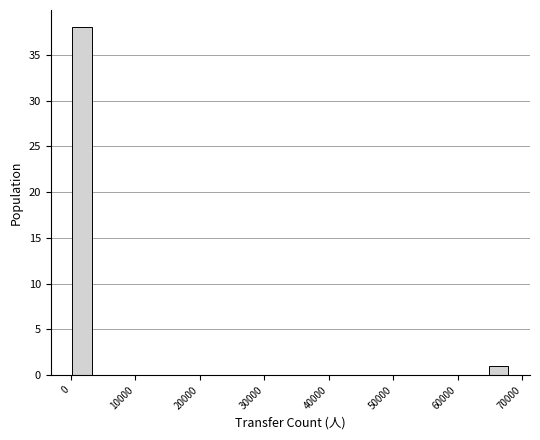

Read against the x-axis, roughly where is the centre of the tallest bar?

2000